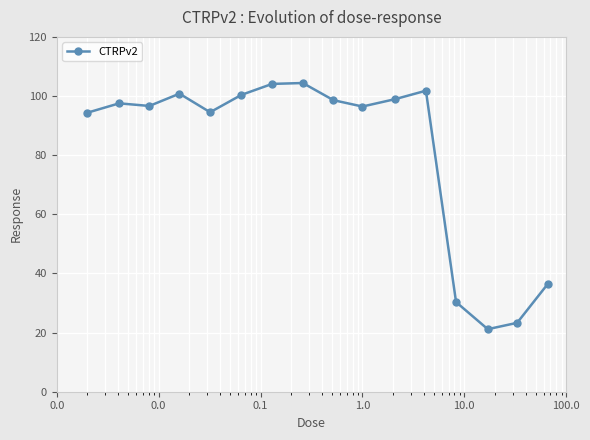

What is the average value?

81.2